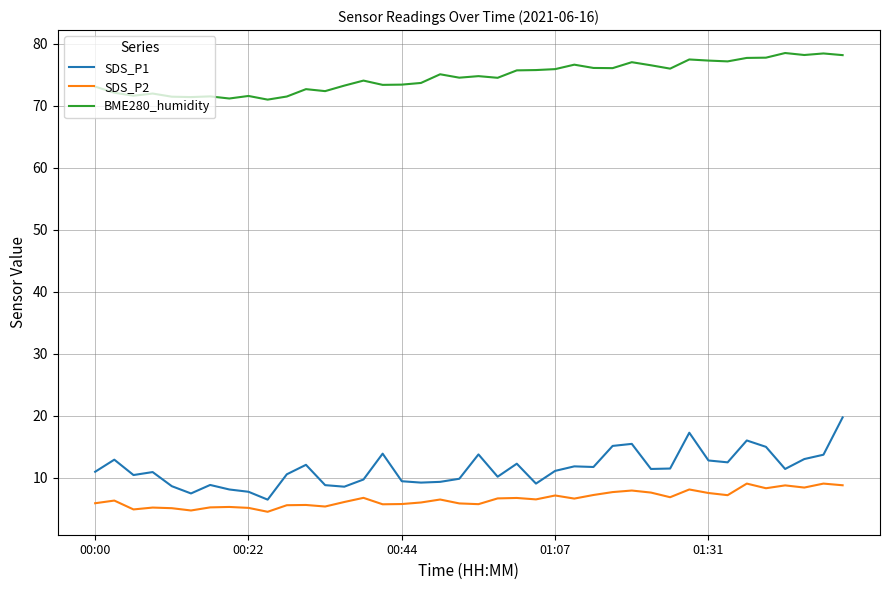

List the series in order of their peak value, lowest first.

SDS_P2, SDS_P1, BME280_humidity